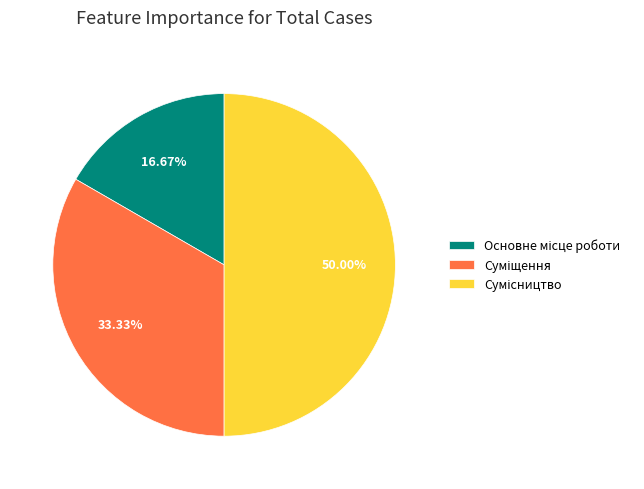

To the nearest percent, what is the difference between the Основне місце роботи and Суміщення slice percentages?

17%